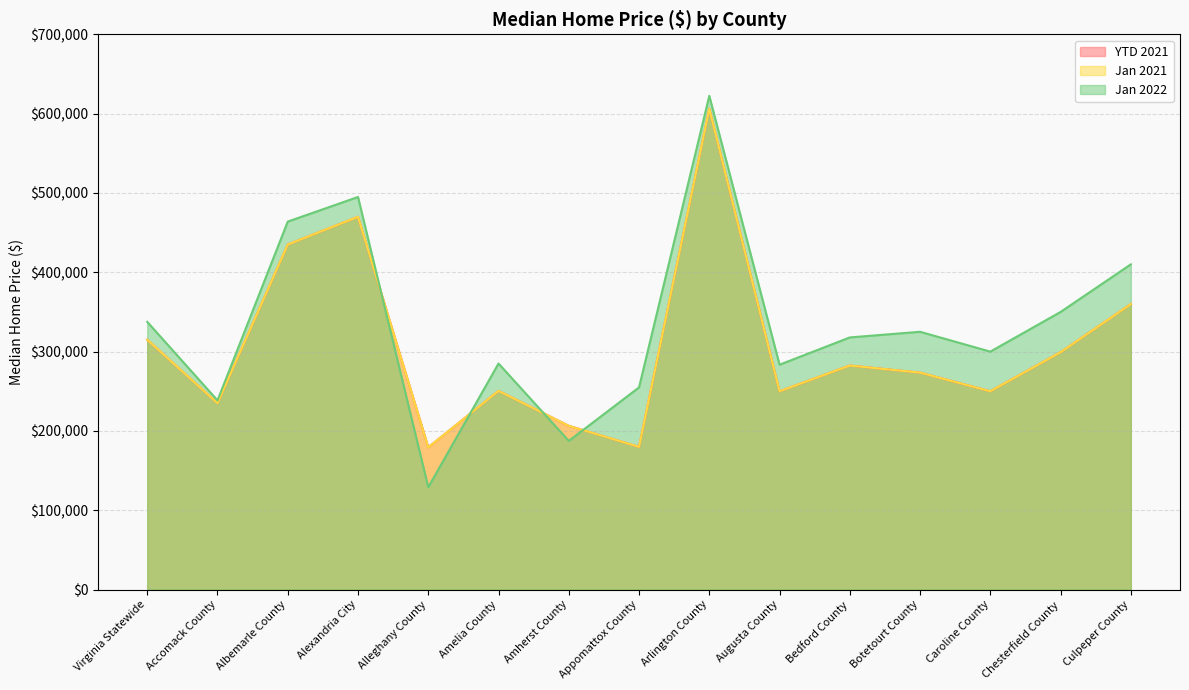

Reading left to right, what are all the values shown in this chart?

YTD 2021: 315000.0	235000.0	435000.0	470000.0	179380.0	250500.0	206462.5	179900.0	606250.0	250000.0	282475.0	273500.0	250000.0	299220.0	359900.0
Jan 2021: 315000.0	235000.0	435000.0	470000.0	179380.0	250500.0	206462.5	179900.0	606250.0	250000.0	282475.0	273500.0	250000.0	299220.0	359900.0
Jan 2022: 337500.0	238500.0	463910.0	494950.0	129000.0	285000.0	187450.0	254900.0	622500.0	283500.0	317900.0	325000.0	300000.0	350000.0	410000.0